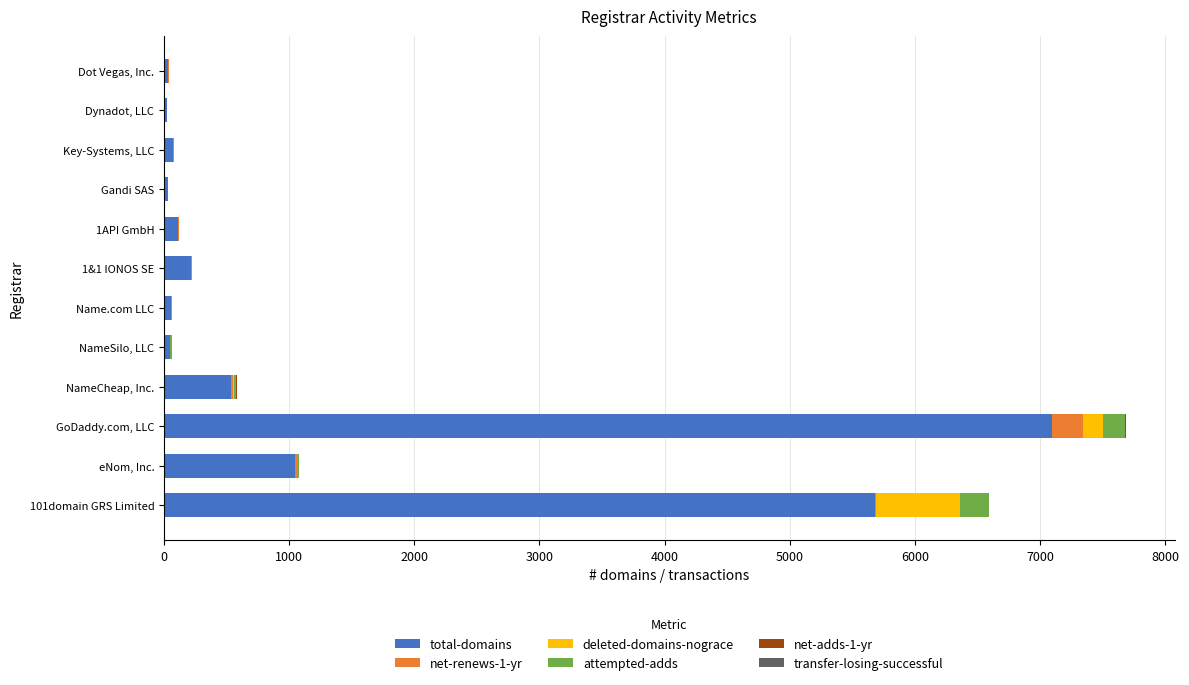

At which category is the sum across all series the highest?

GoDaddy.com, LLC